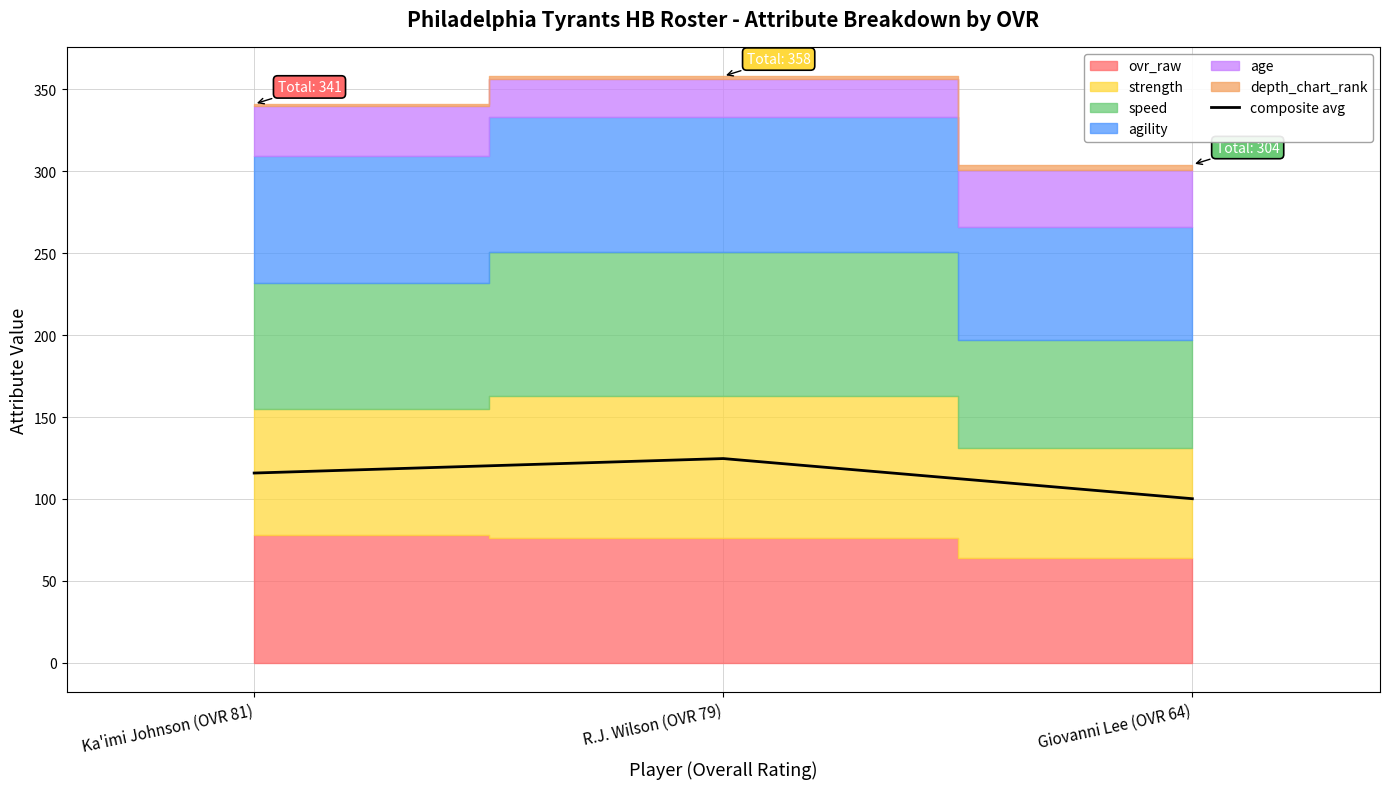

What is the minimum value shown in the chart?

100.2